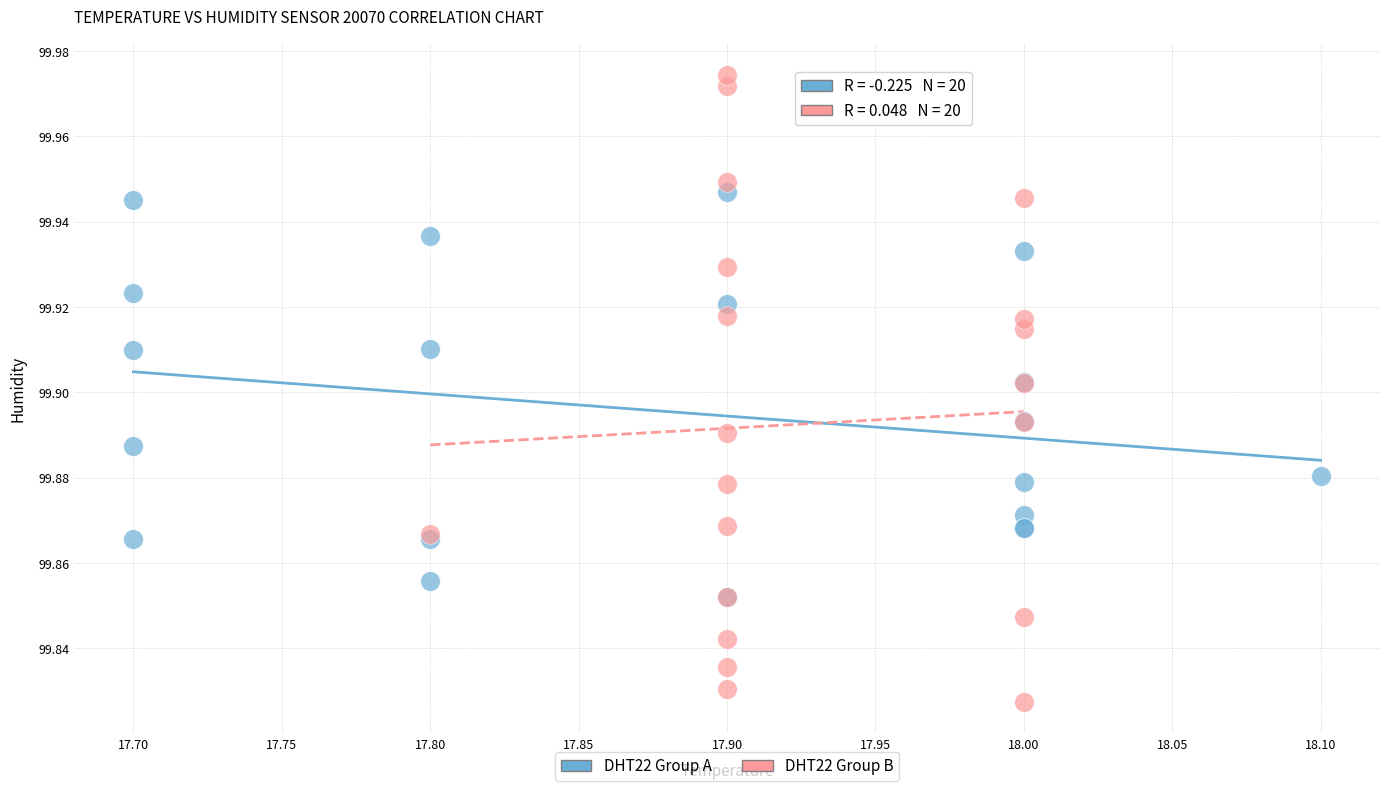

Which series reaches the maximum Y coordinate?

DHT22 Group B